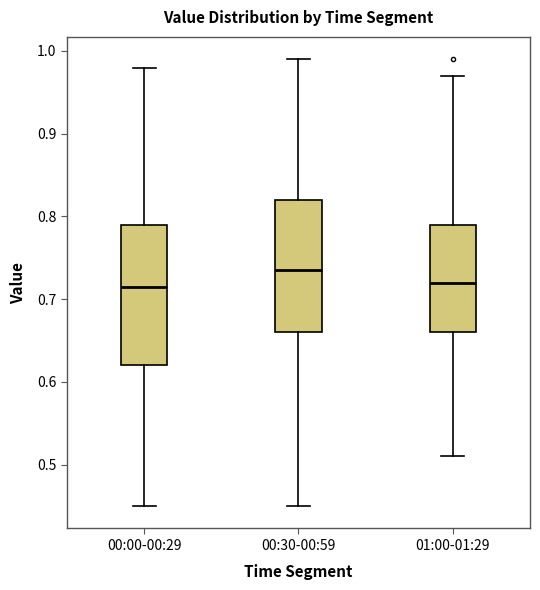

Reading left to right, transcribe this box plot: for each box, give where its median line is, the range the box spans, and where its two whiskers end, as read against the y-axis. The values are not printed on the chart, so give them approximately, as read against the axis.

00:00-00:29: median 0.72, box 0.62 to 0.79, whiskers 0.45 to 0.98
00:30-00:59: median 0.74, box 0.66 to 0.82, whiskers 0.45 to 0.99
01:00-01:29: median 0.72, box 0.66 to 0.79, whiskers 0.51 to 0.97